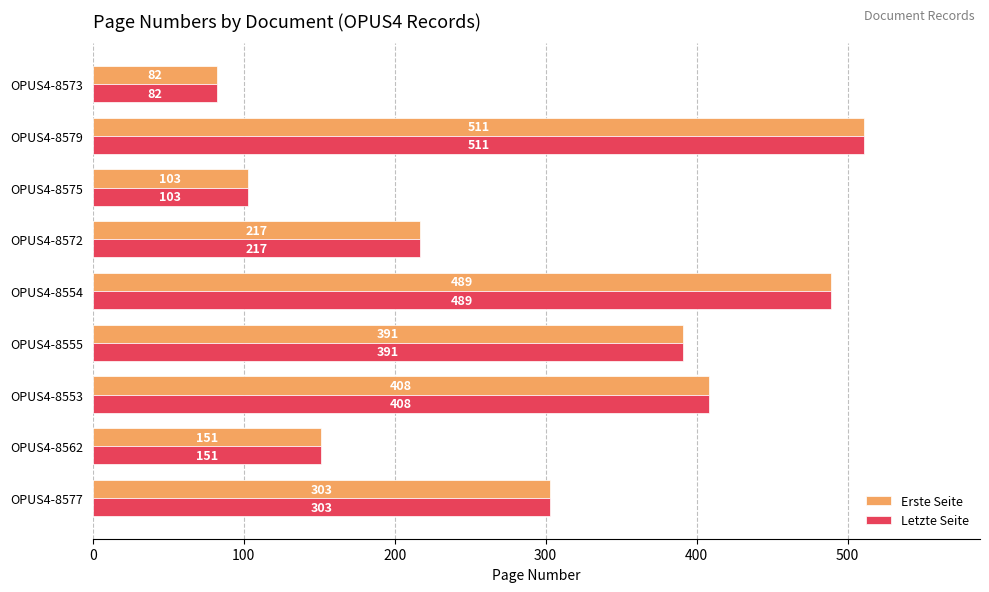

The value of Letzte Seite at OPUS4-8554 is 844. True or false?

False